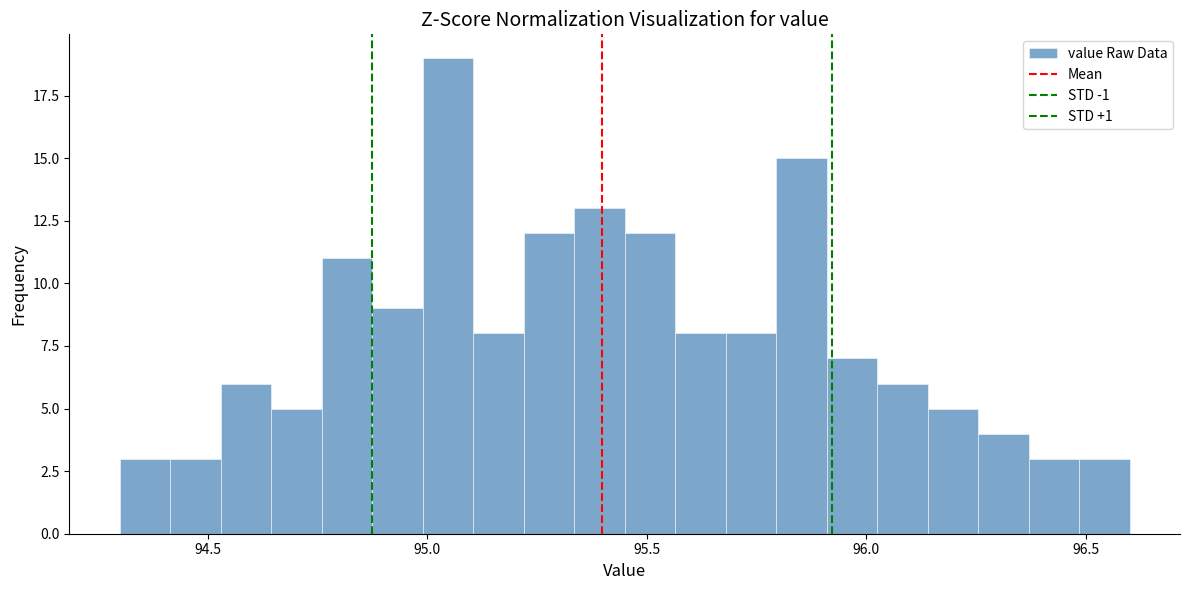

Around what value on the x-axis is the tallest bar? Give the approximate position of its centre, as read against the axis.

95.05